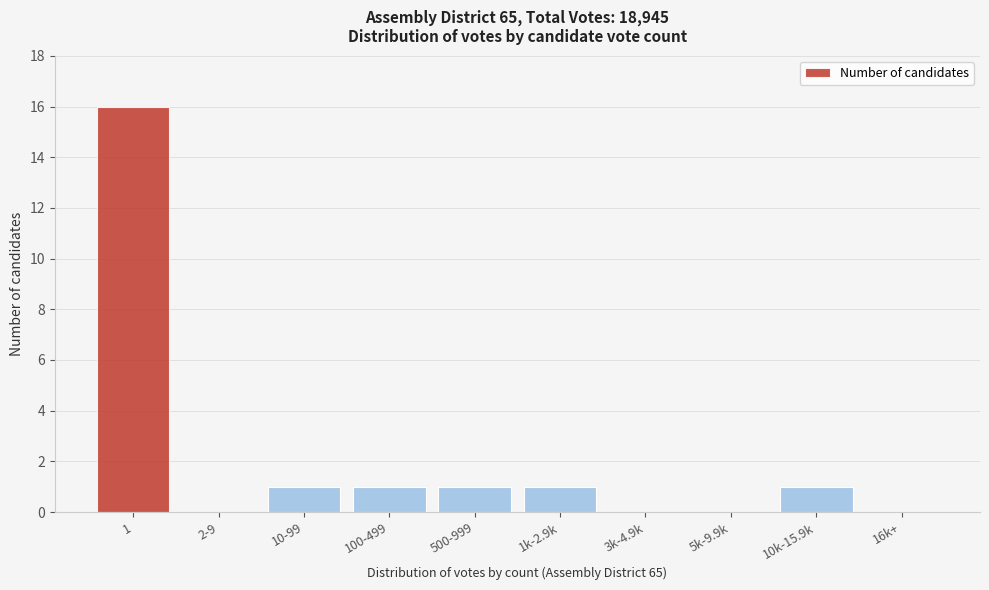

Reading left to right, list all the values displayed in this chart.

1=16	2-9=0	10-99=1	100-499=1	500-999=1	1k-2.9k=1	3k-4.9k=0	5k-9.9k=0	10k-15.9k=1	16k+=0